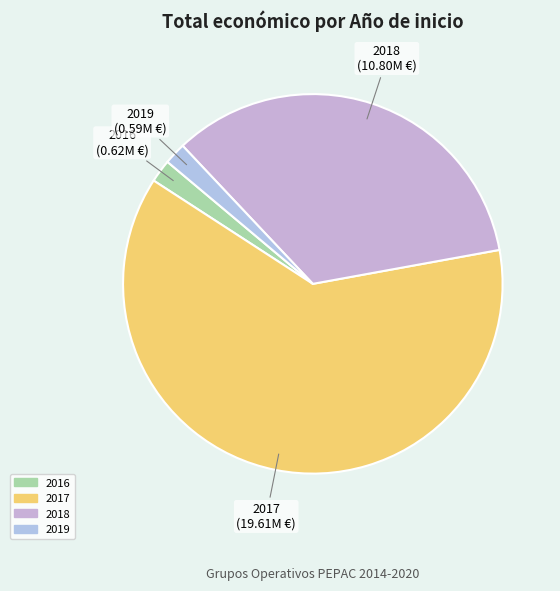

Does any single category account for the majority?

Yes